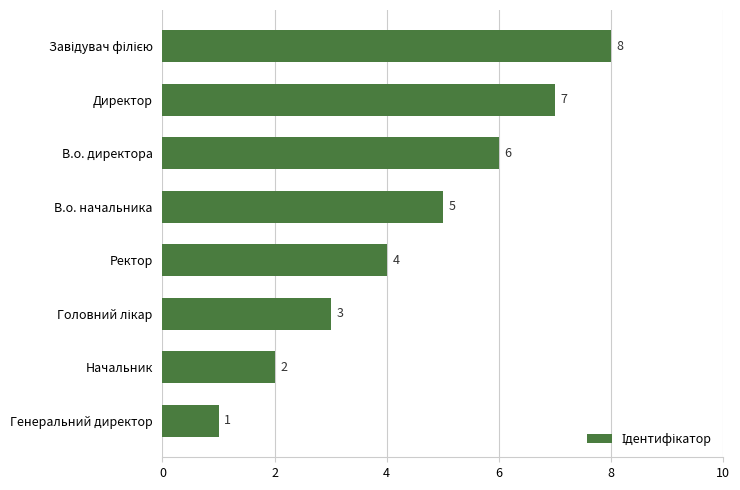

At which label is the value closest to 4?

Ректор